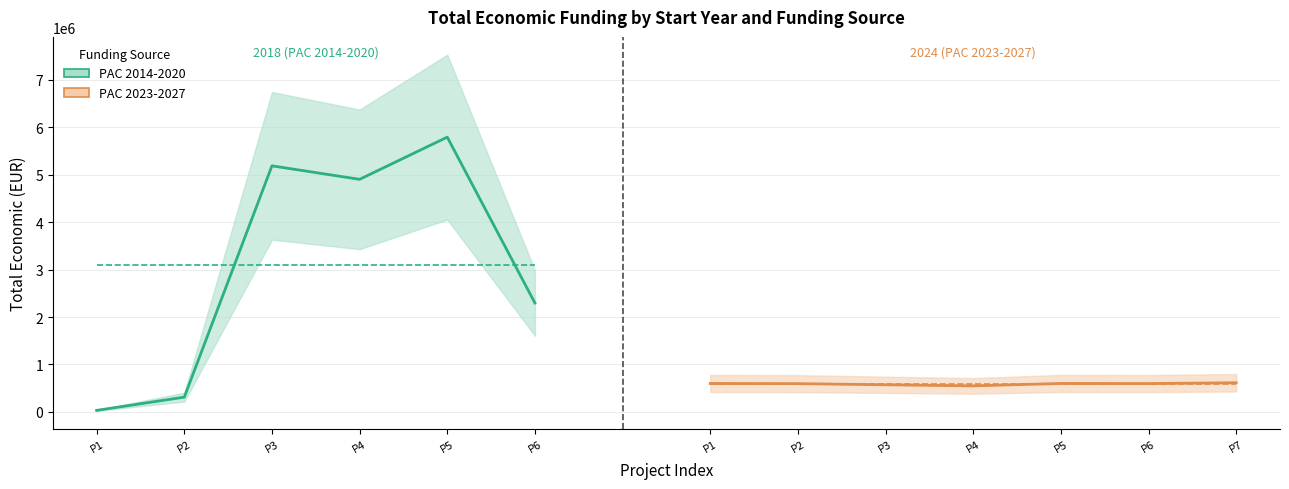

True or false: PAC 2014-2020 and PAC 2023-2027 intersect in this chart.

False